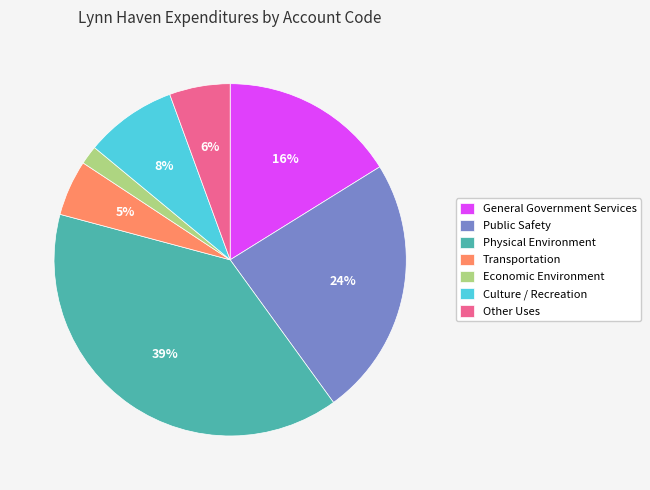

Which slice is the largest?

Physical Environment